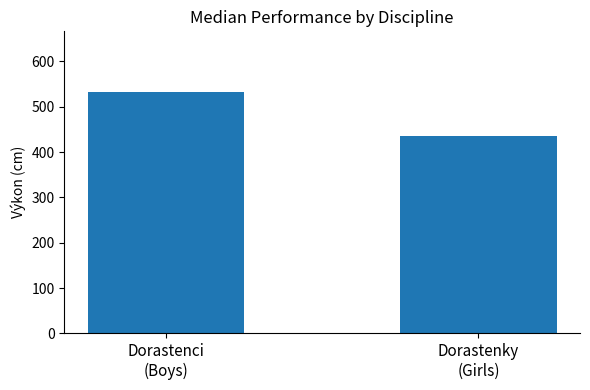

What is the smallest value displayed?

436